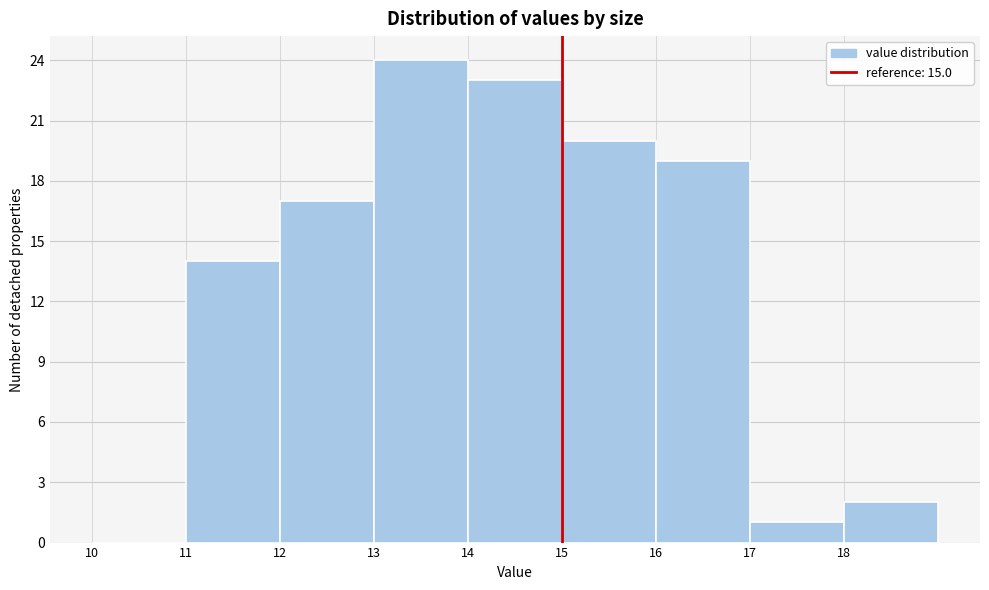

Which range on the x-axis has the tallest bar?

13 to 14